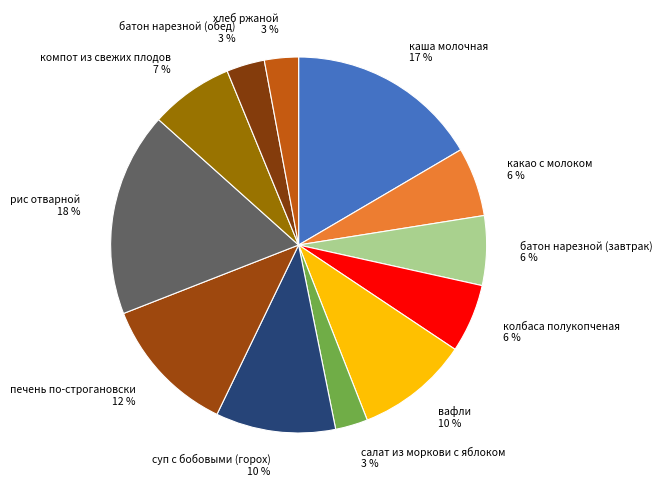

Does колбаса полукопченая represent more than half of the total?

No